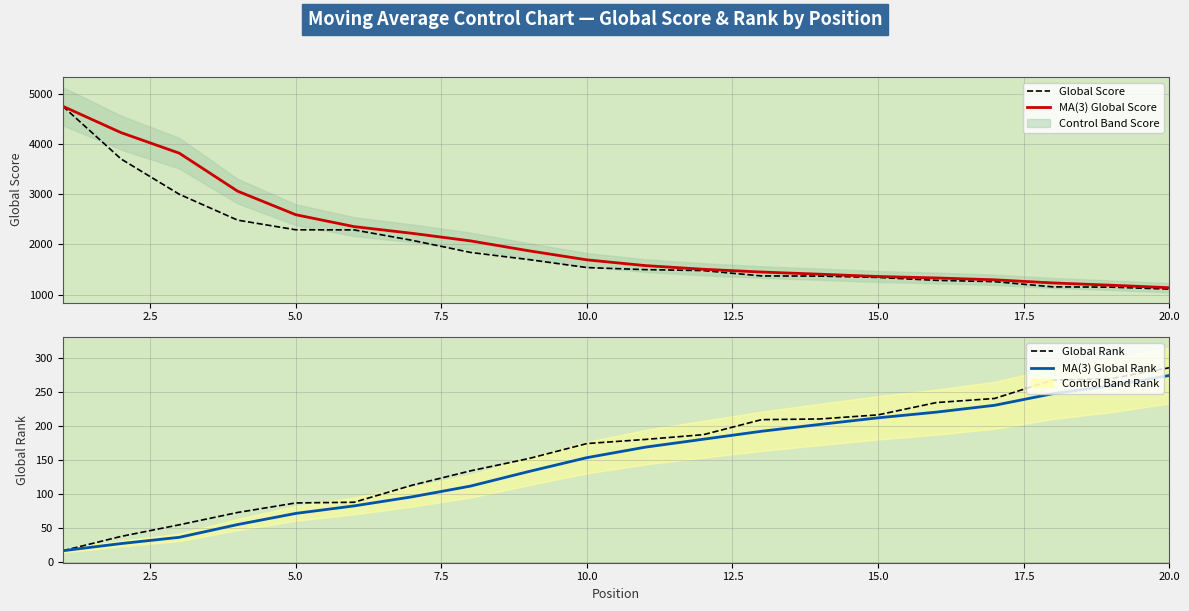

What is the minimum value for Global Score?

1108.0